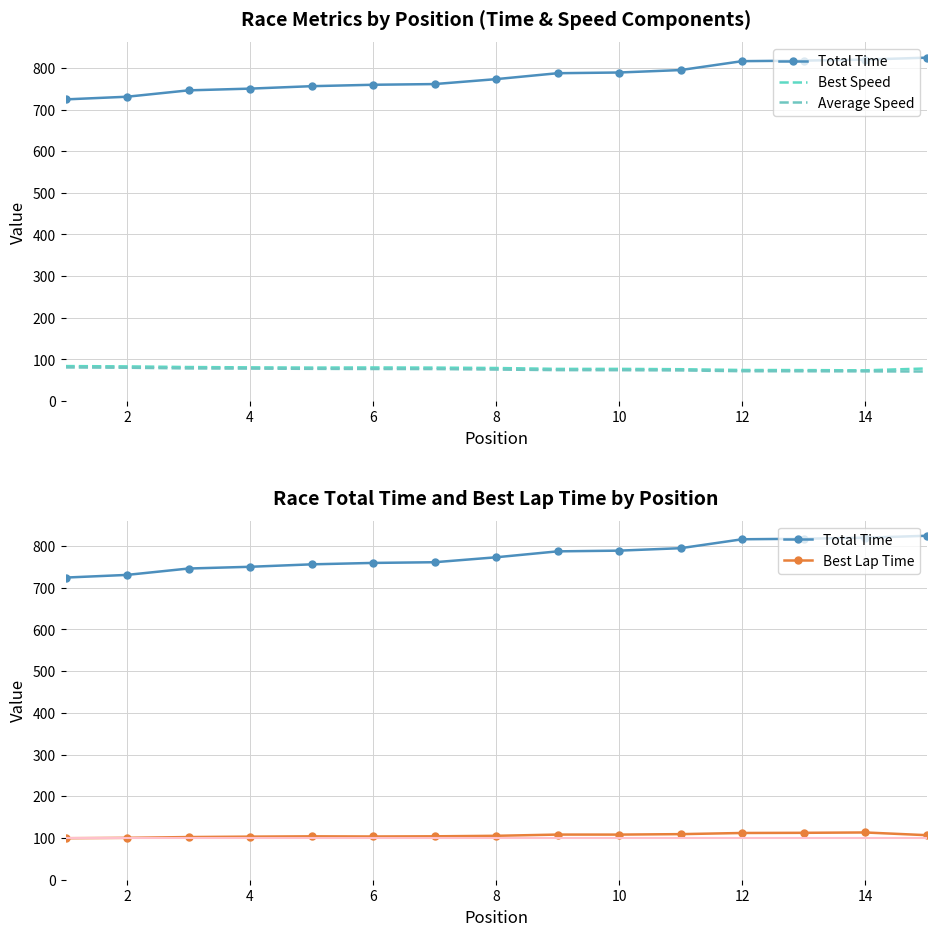

At 8, list the series in order from largest to smallest.

Total Time, Best Lap Time, Best Speed, Average Speed